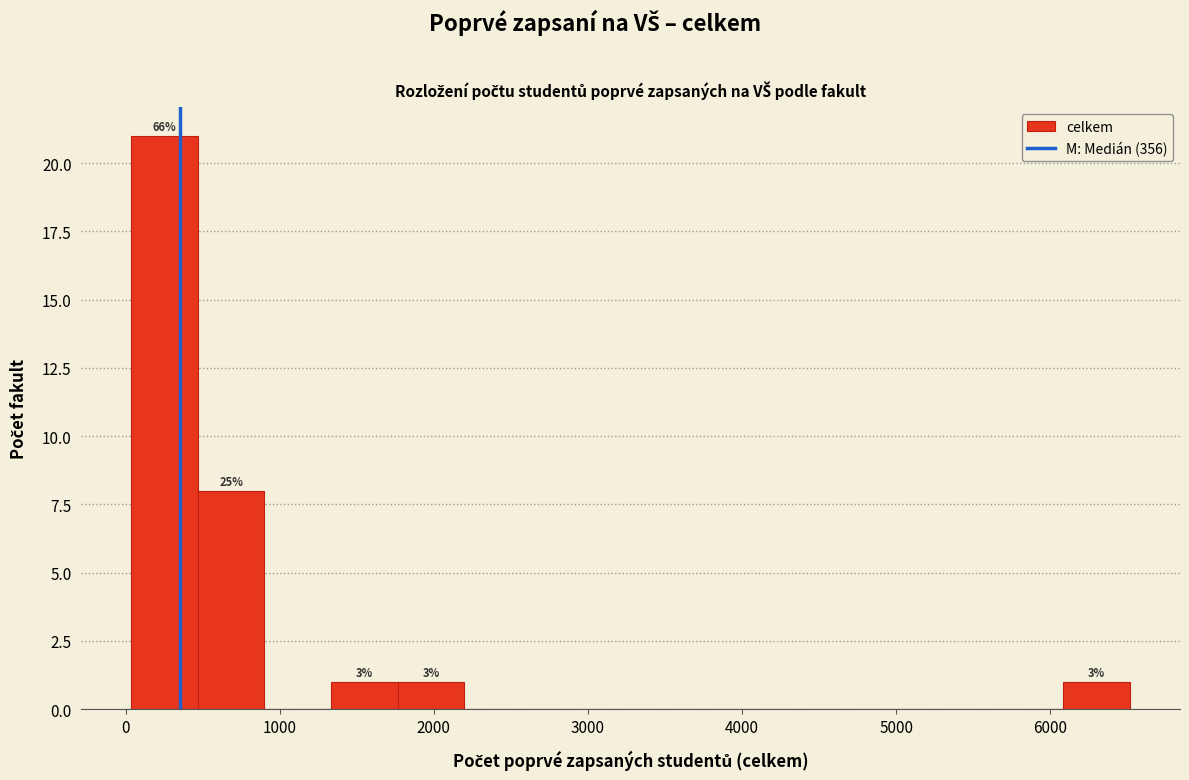

Which range on the x-axis has the tallest bar?

0 to 500